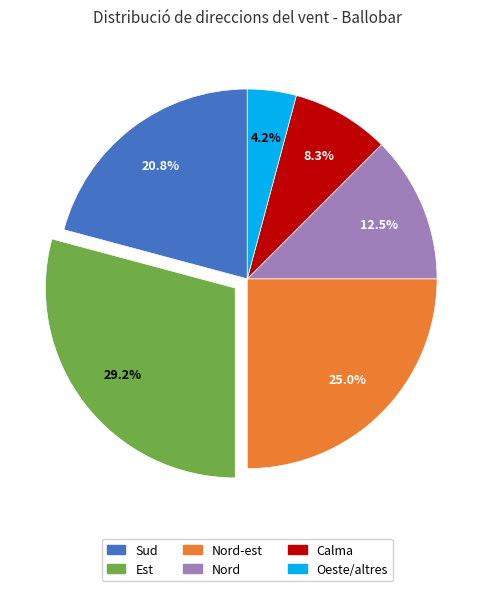

Is it true that Calma is 27% of the pie?

False